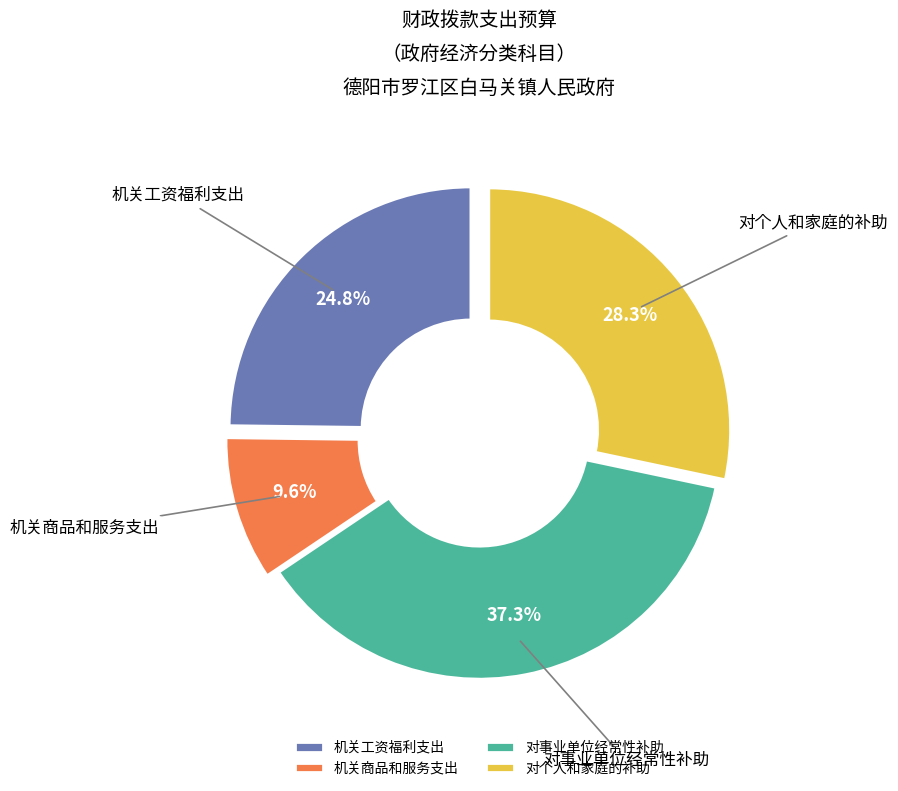

Is there any slice that represents more than half of the pie?

No